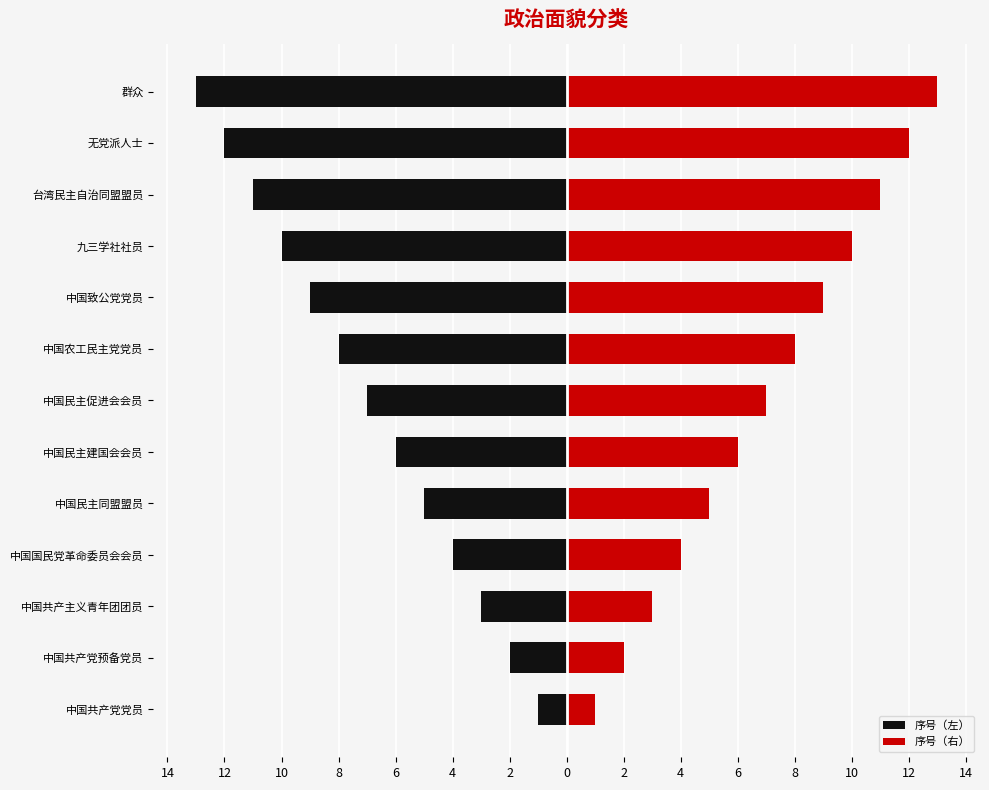

How many data points does each series have?

13